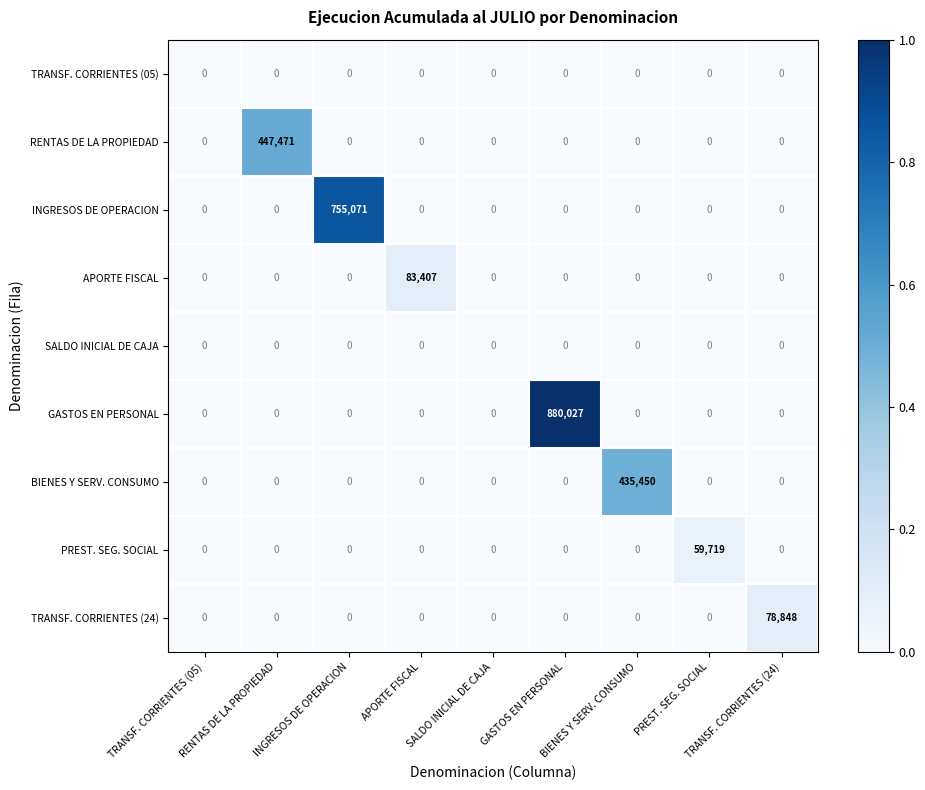

Which series changed the most between INGRESOS DE OPERACION and BIENES Y SERV. CONSUMO?

INGRESOS DE OPERACION